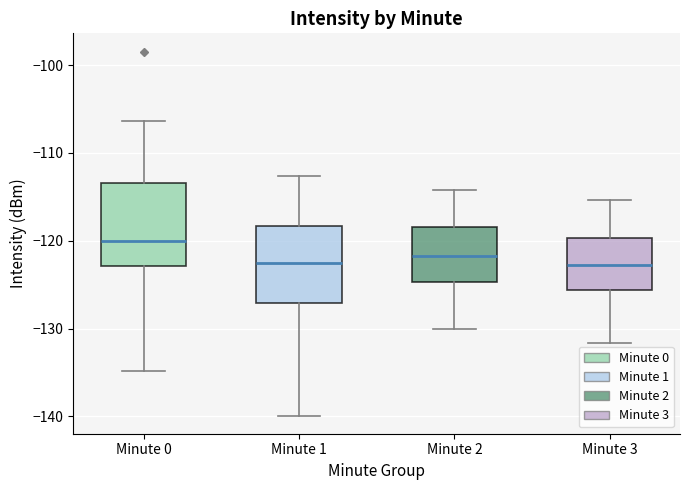

Where is the lower edge of the box for Minute 3 on the y-axis? The values are not printed on the chart, so give them approximately, as read against the axis.

-126